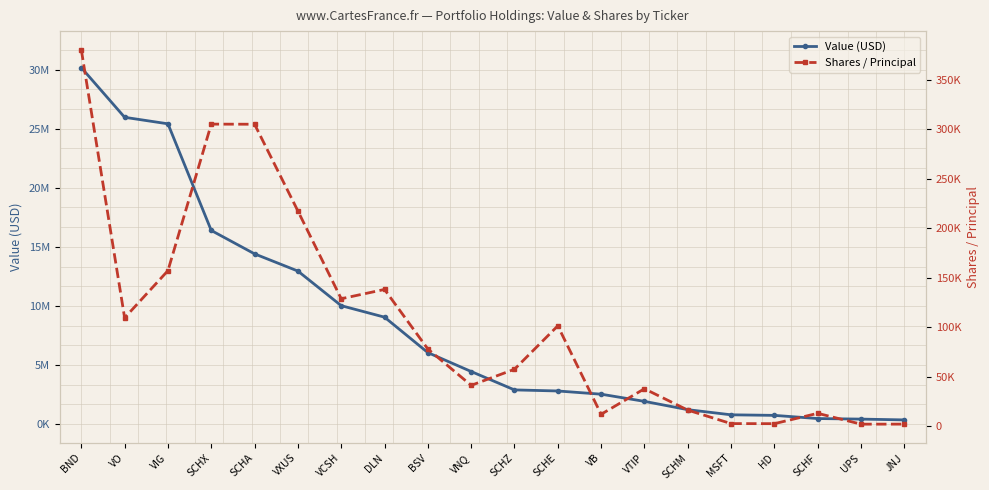

What is the difference between the maximum and minimum values in the Value (USD) series?

29873000